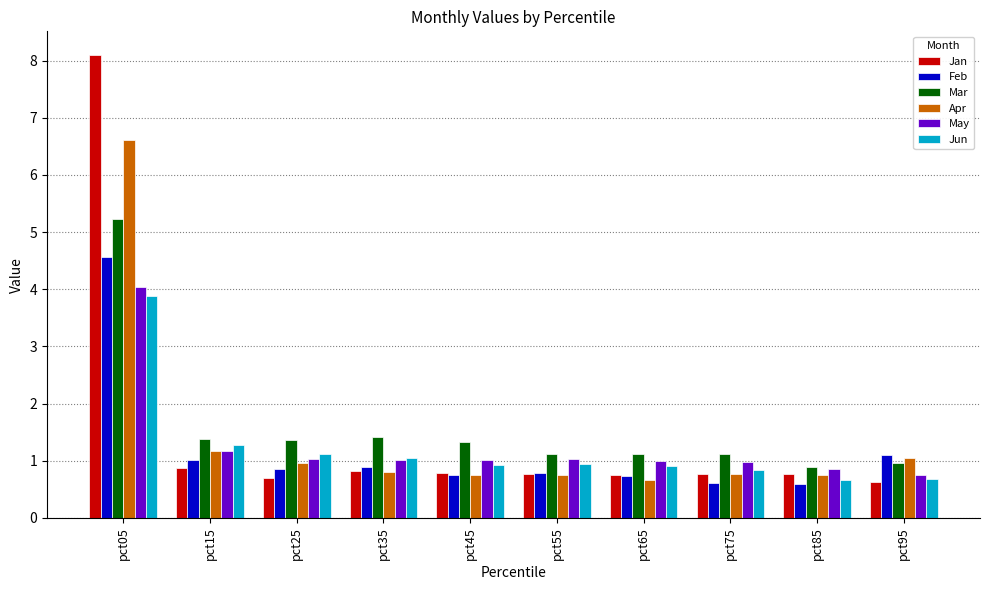

What is the difference between the second highest and second lowest values in the May series?

0.3